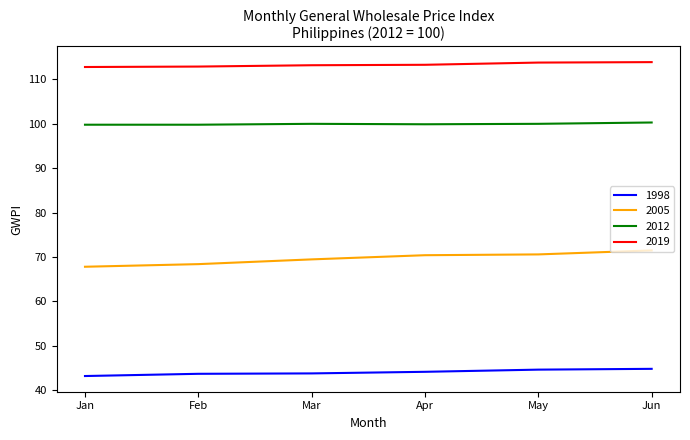

Which series changed the most between Feb and Jun?

2005